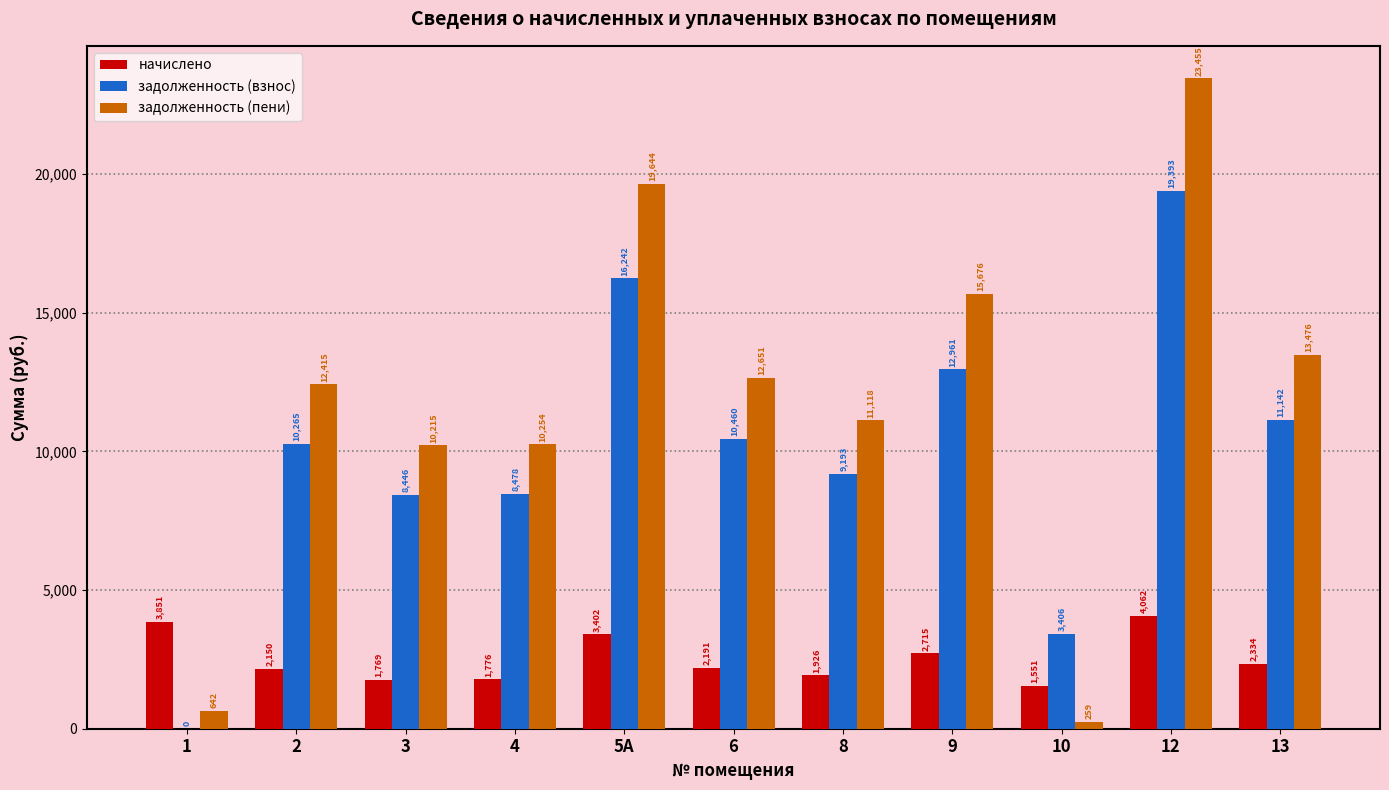

At which label is задолженность (взнос) closest to 9696?

8